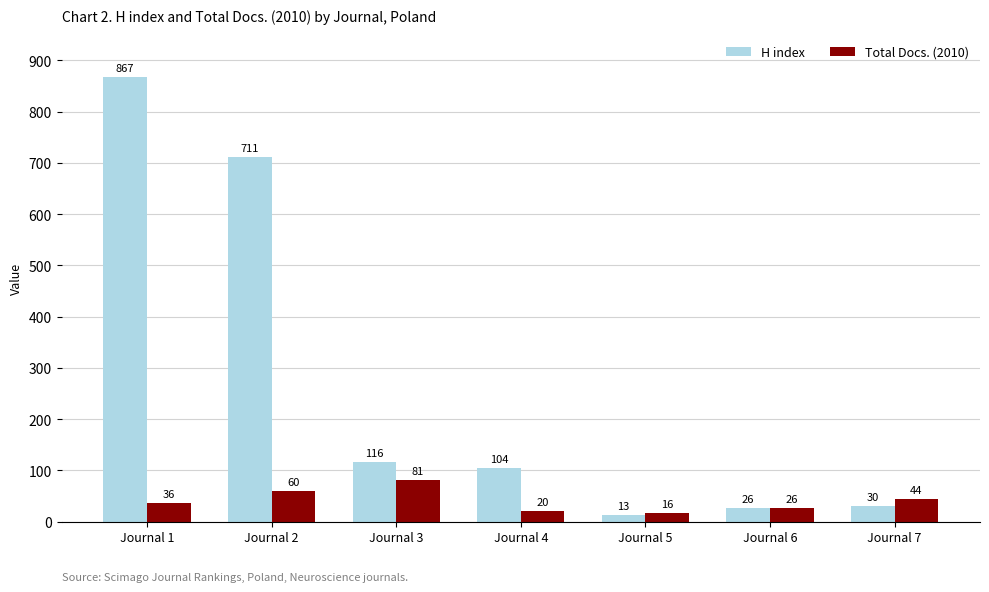

What is the maximum value for H index?

867